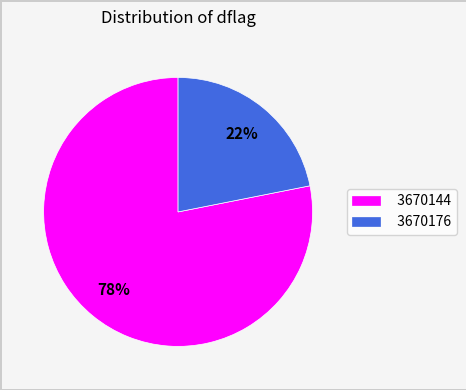

Which category has the biggest portion of the pie?

3670144